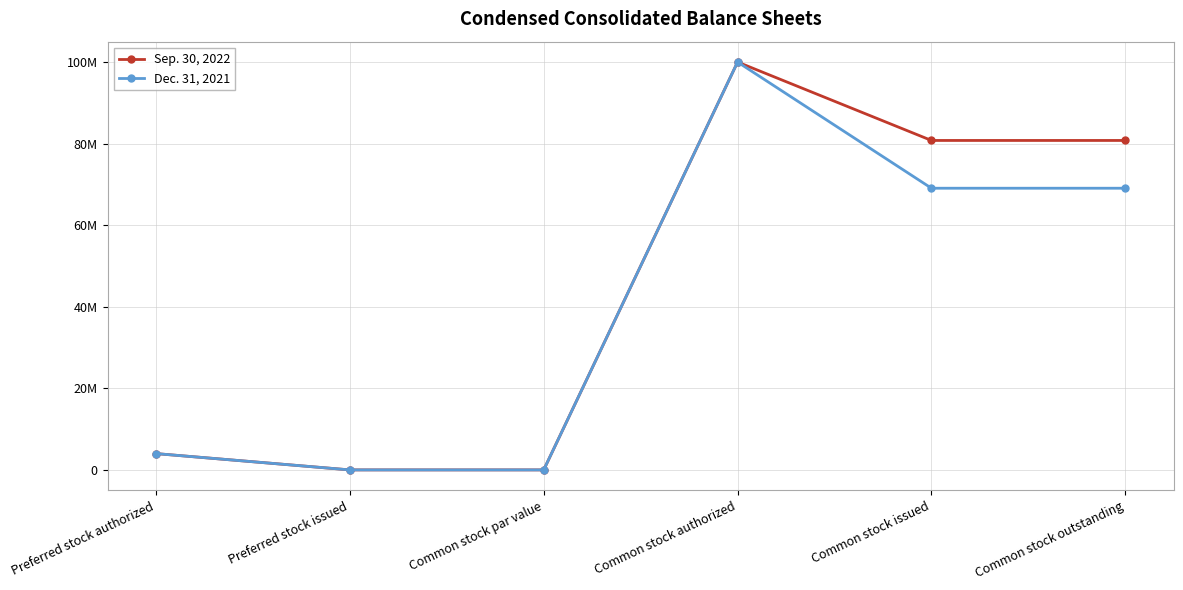

Between Preferred stock issued and Common stock outstanding, which series saw the biggest shift?

Sep. 30, 2022